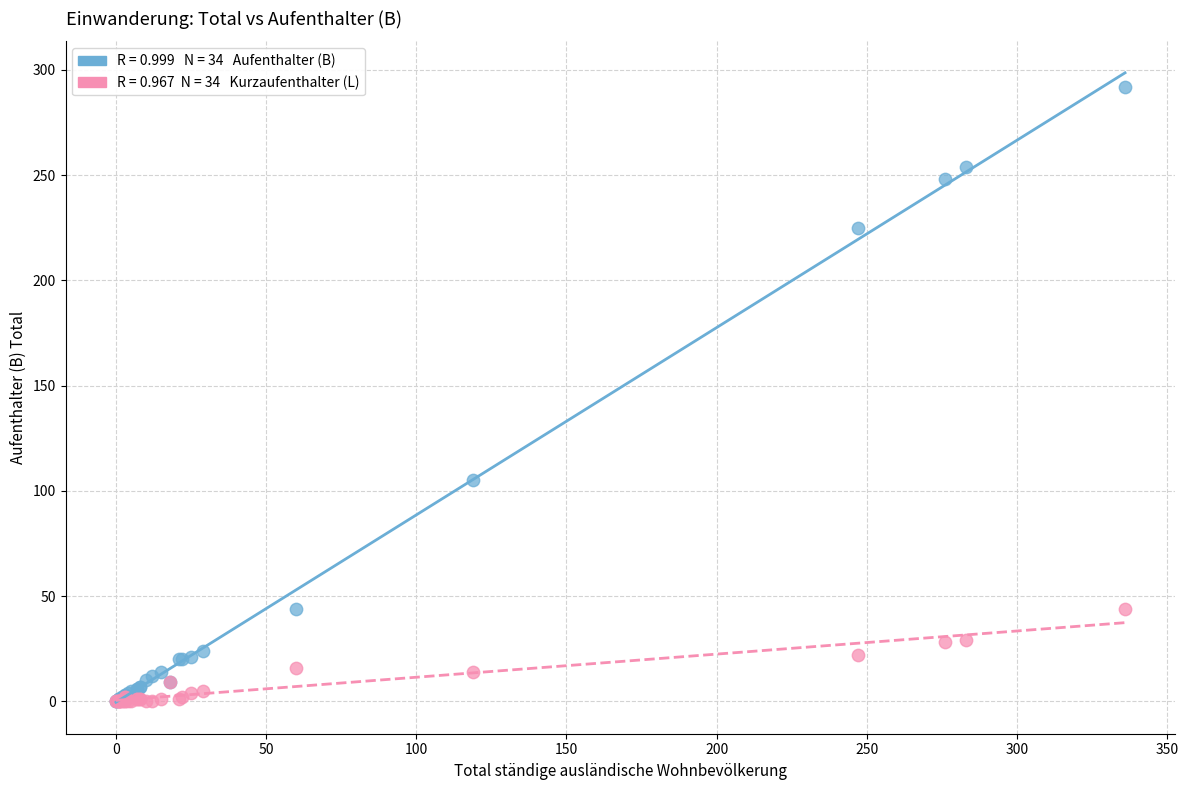

Across all series, what Y value is closest to 146?

105